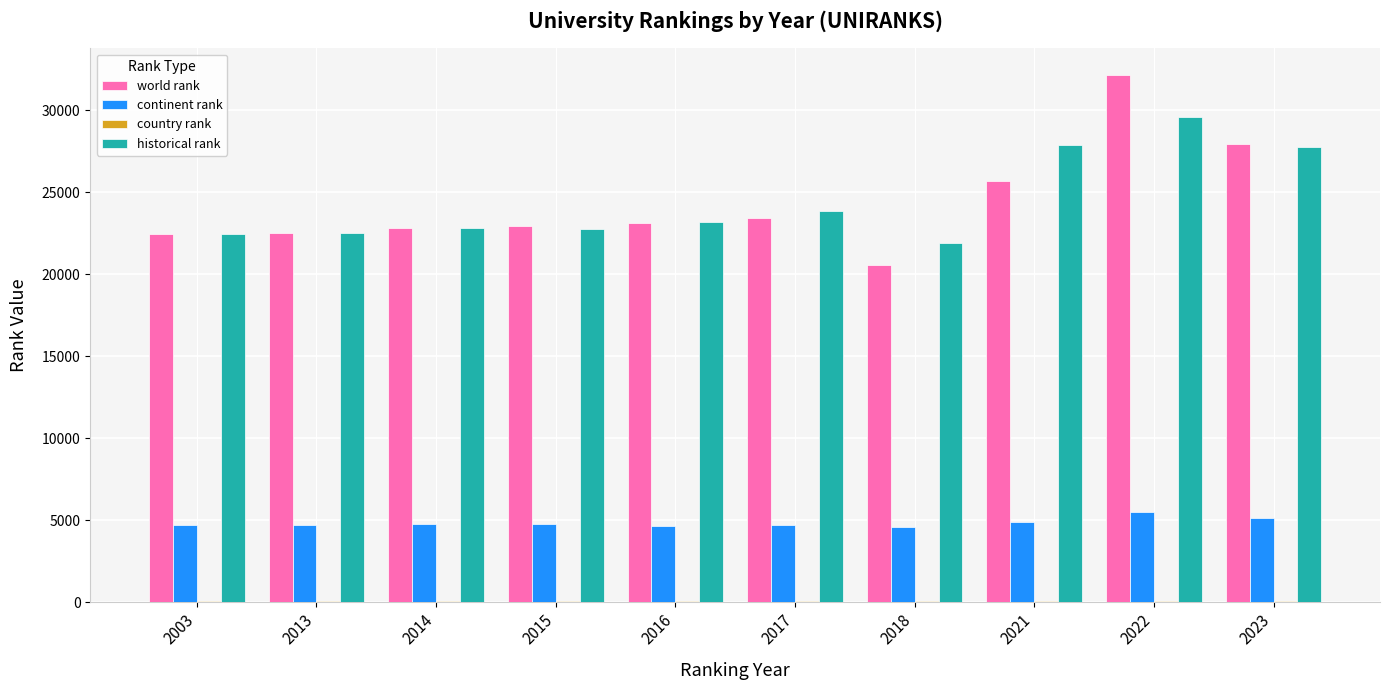

Which category has the highest value across all series?

2022